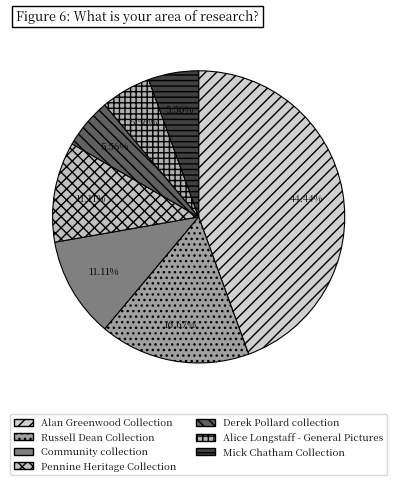

To the nearest percent, what is the combined percentage of Mick Chatham Collection and Russell Dean Collection?

22%